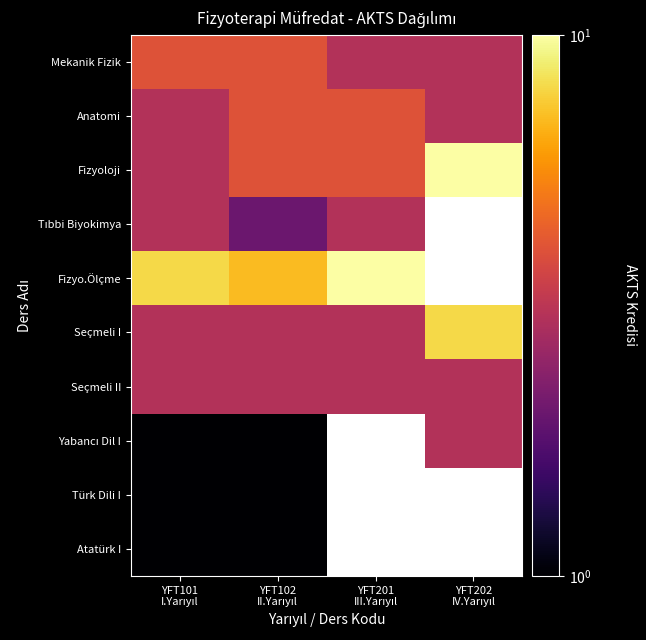

The Mekanik Fizik series shows 6.6 at YFT102 II.Yarıyıl. True or false?

False